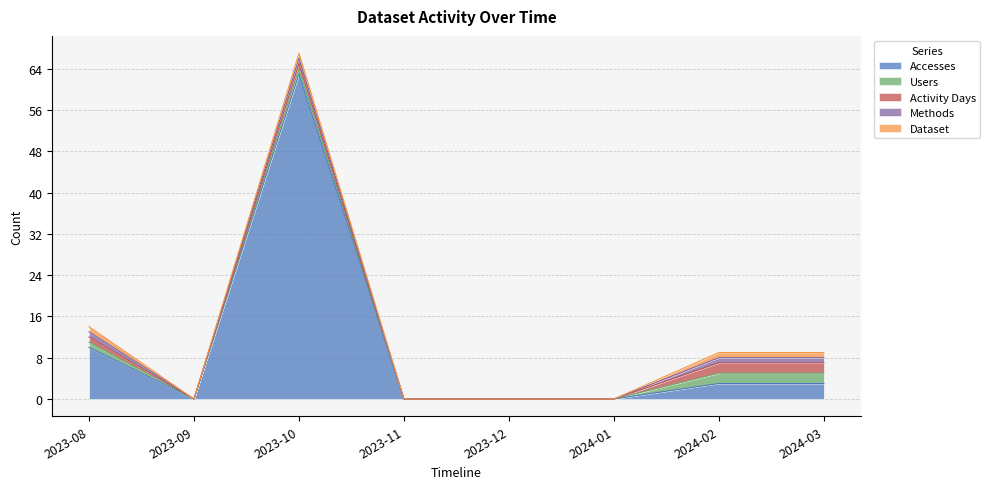

At how many categories does at least one series exceed 11?

1